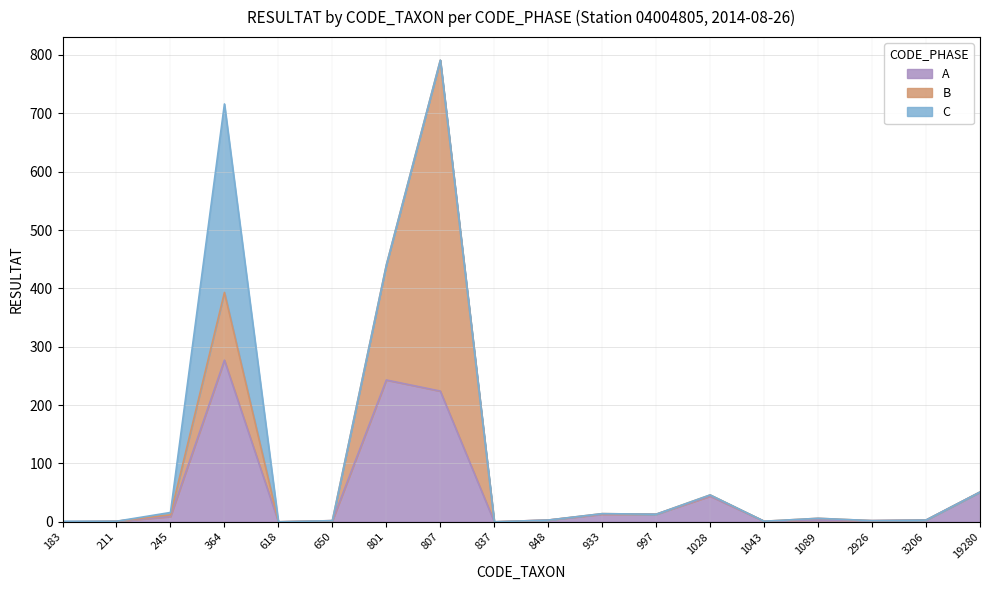

What is the difference between the maximum and minimum values in the A series?

277